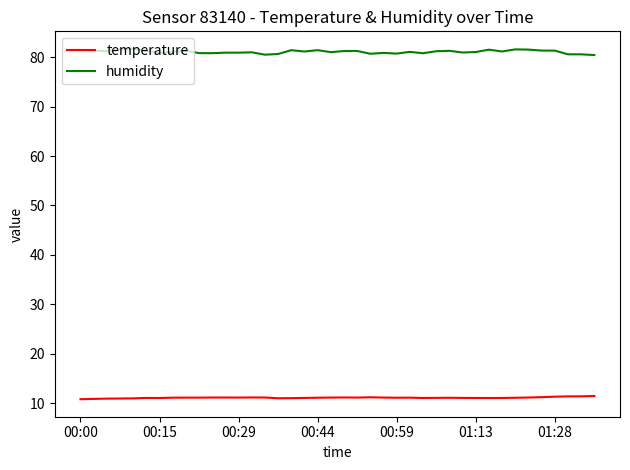

What is the difference between the maximum and second lowest values in the temperature series?

0.6